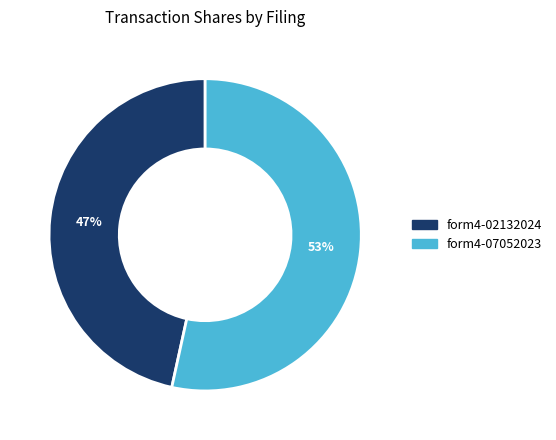

Is there a majority slice in this chart?

Yes